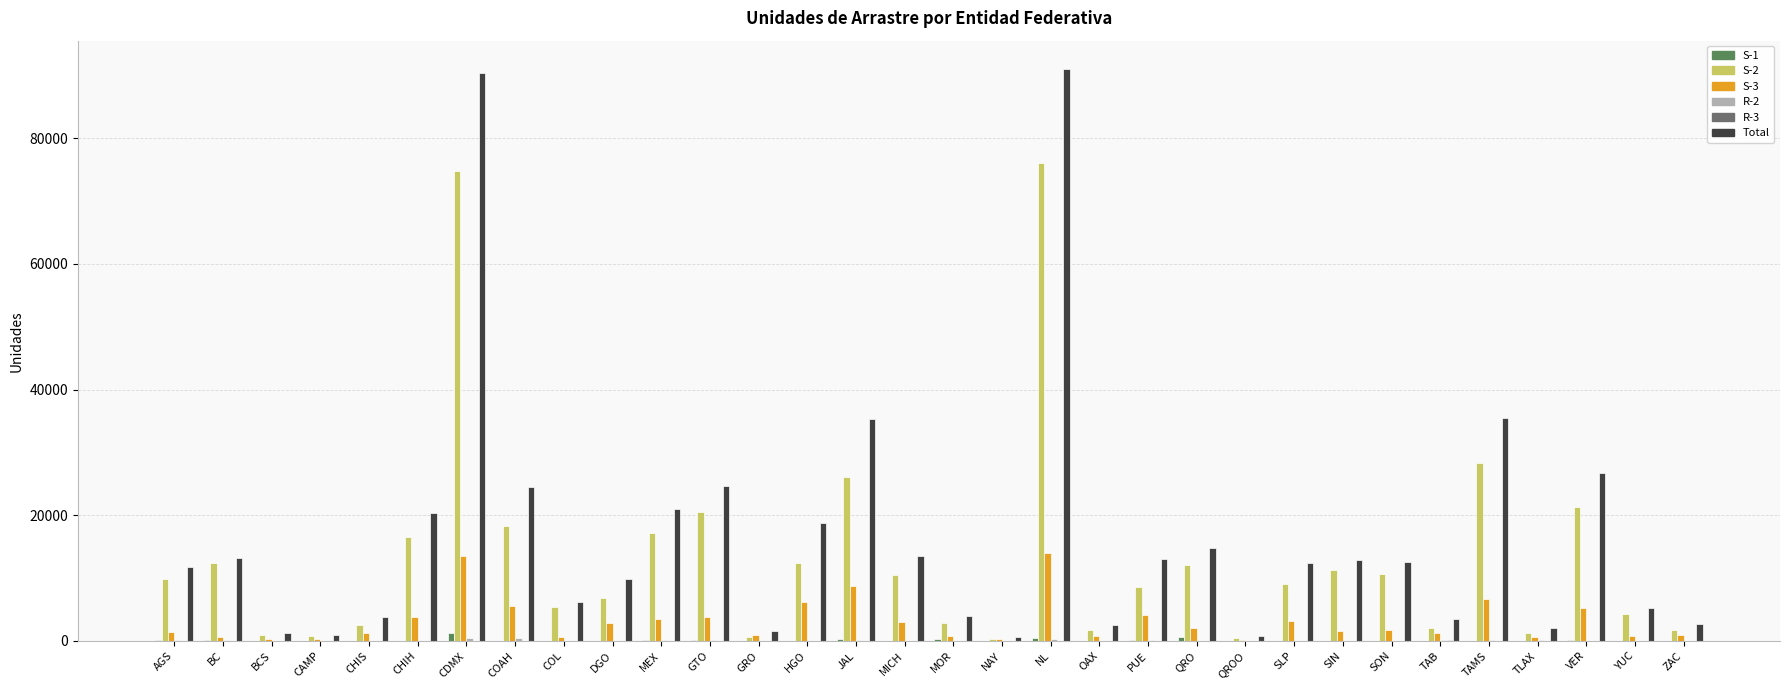

What is the sum of all Total values?

537813